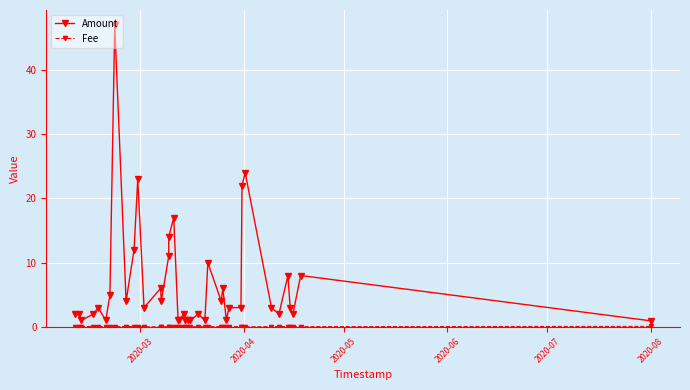

What is the value of the Amount point at the 31st from the left?

3.0